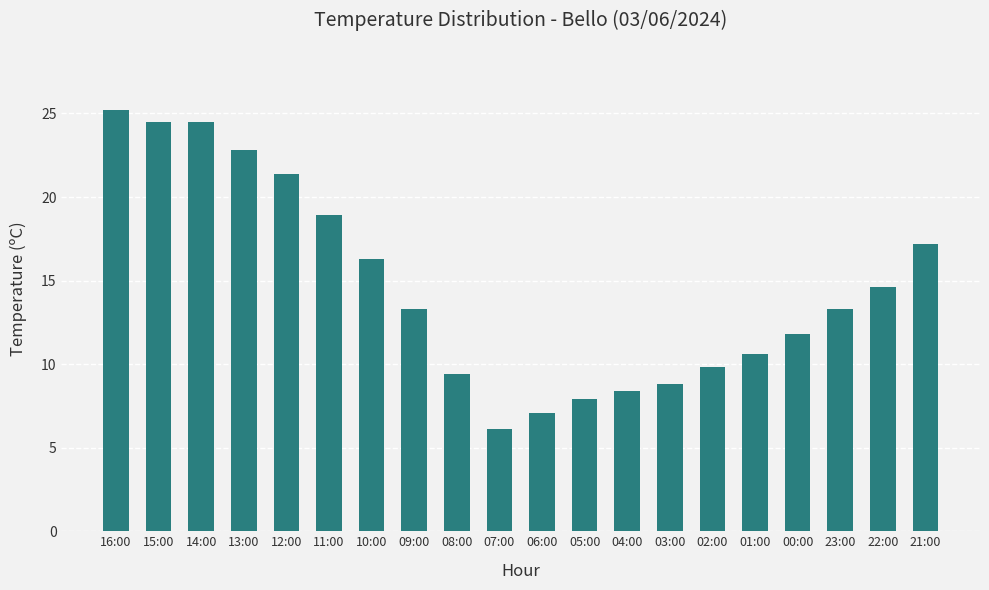

How many data points are less than 13?

9